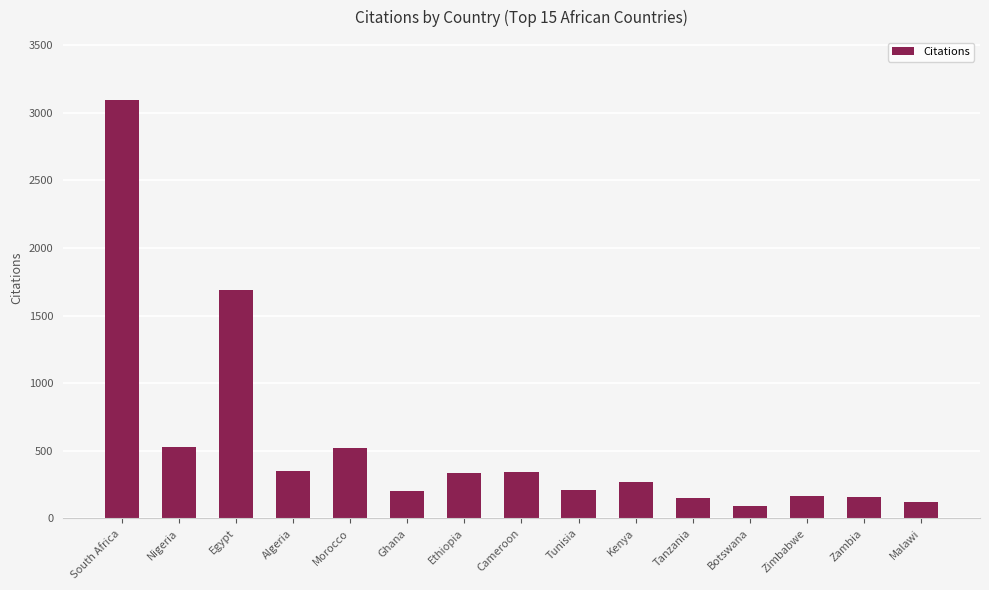

What value does the data have at Ethiopia?

339